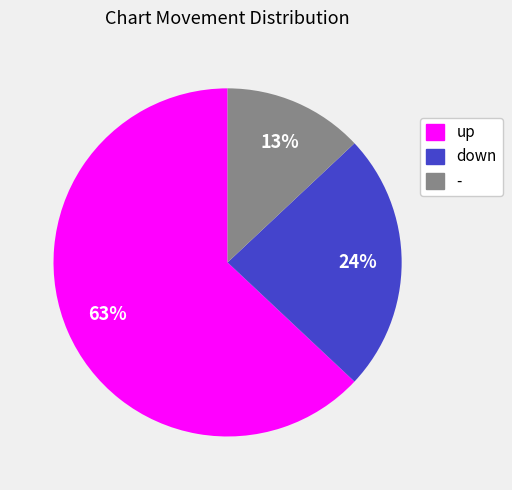

How many slices are in this pie chart?

3